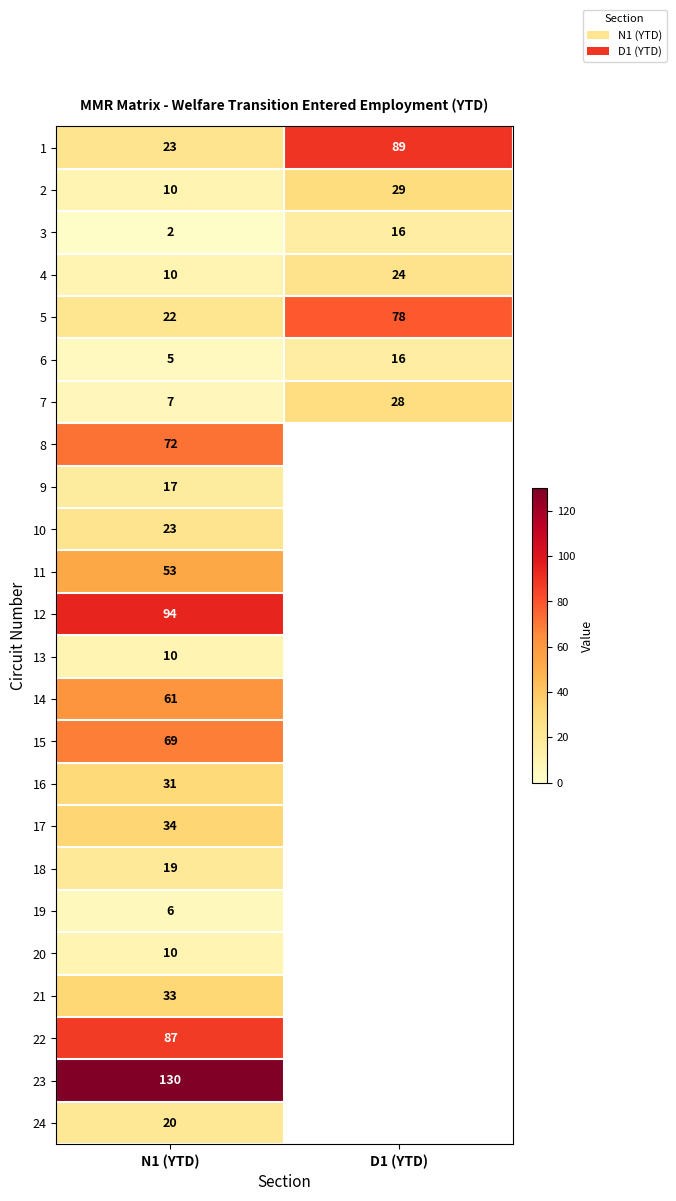

True or false: 5 has a value of 78 at D1 (YTD).

True